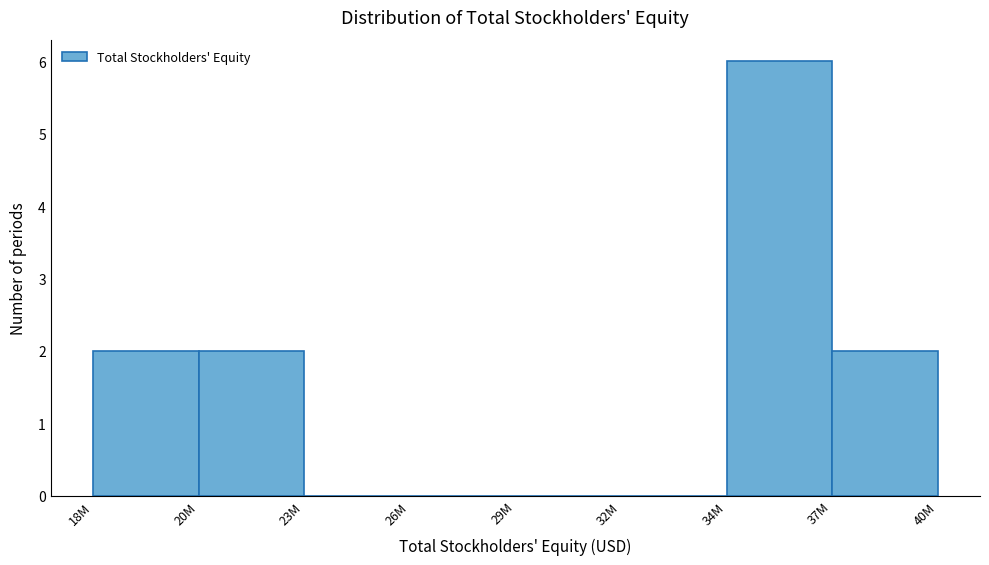

Reading left to right, list all the values displayed in this chart.

18M=2	20M=2	23M=0	26M=0	29M=0	32M=0	34M=6	37M=2